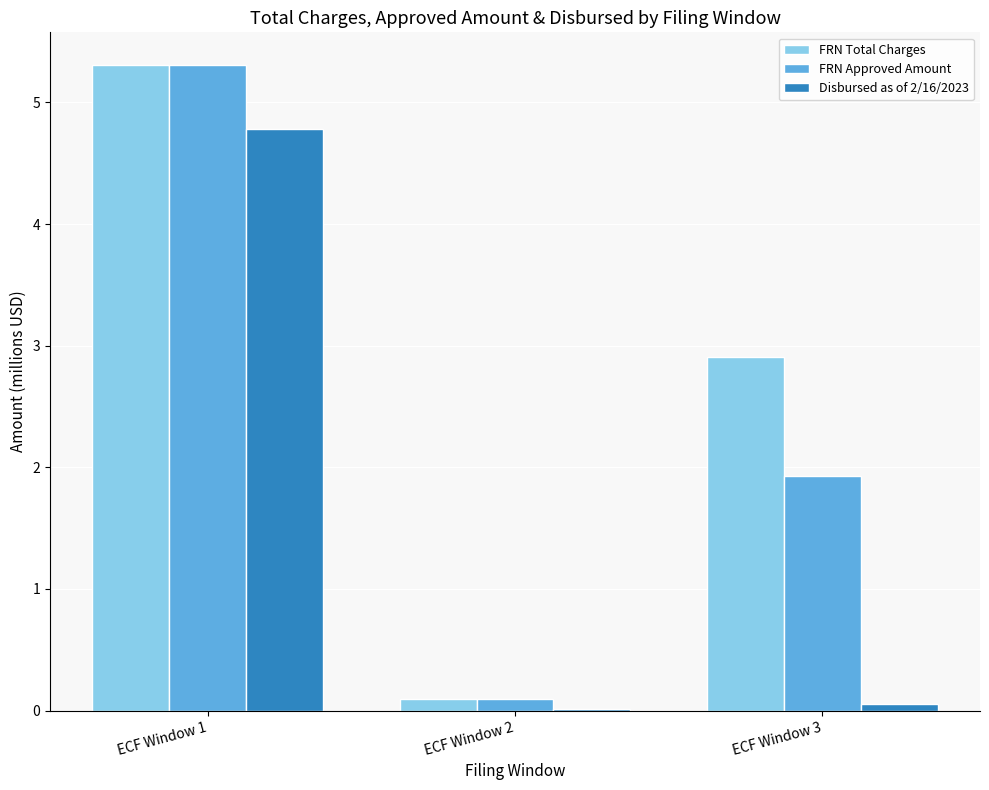

What is the greatest value displayed?

5.3